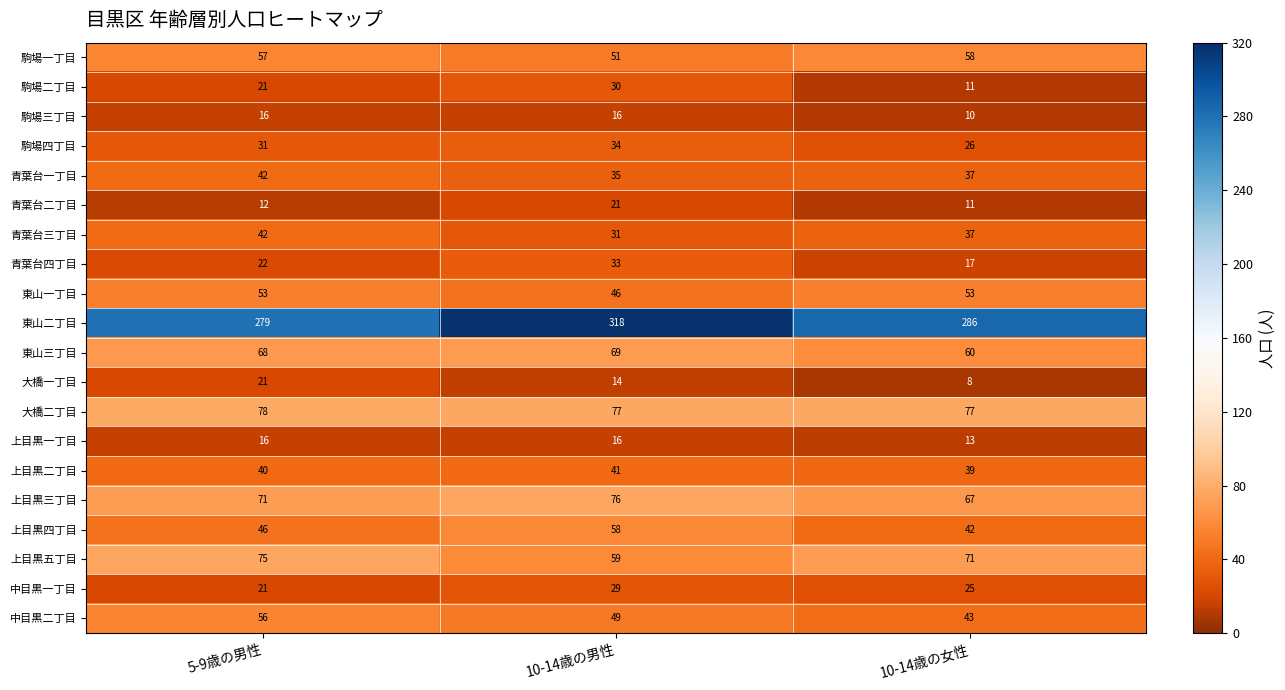

How many categories are shown in the chart?

3